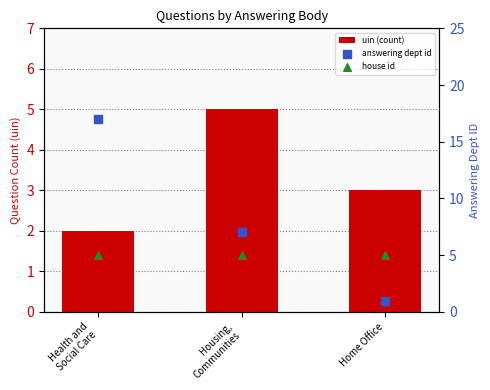

Is the value of uin (count) at Housing,
Communities greater than the value of answering dept id at Housing,
Communities?

No